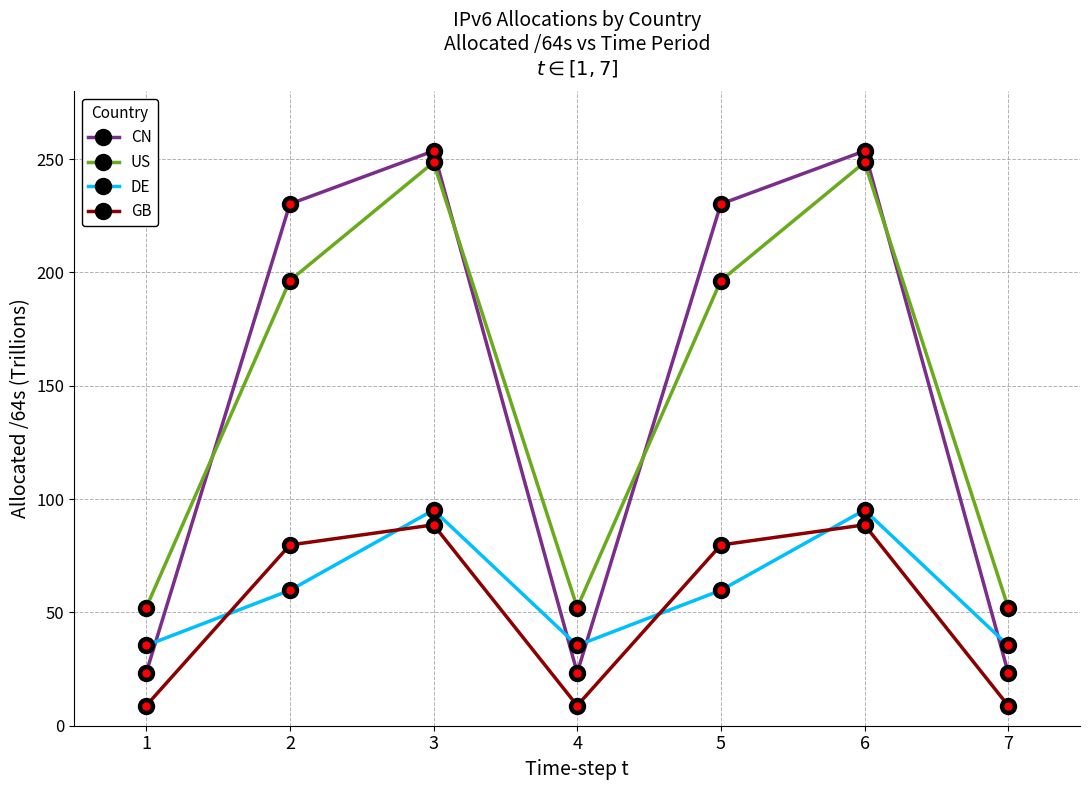

What are all the series names shown in the legend?

CN, US, DE, GB